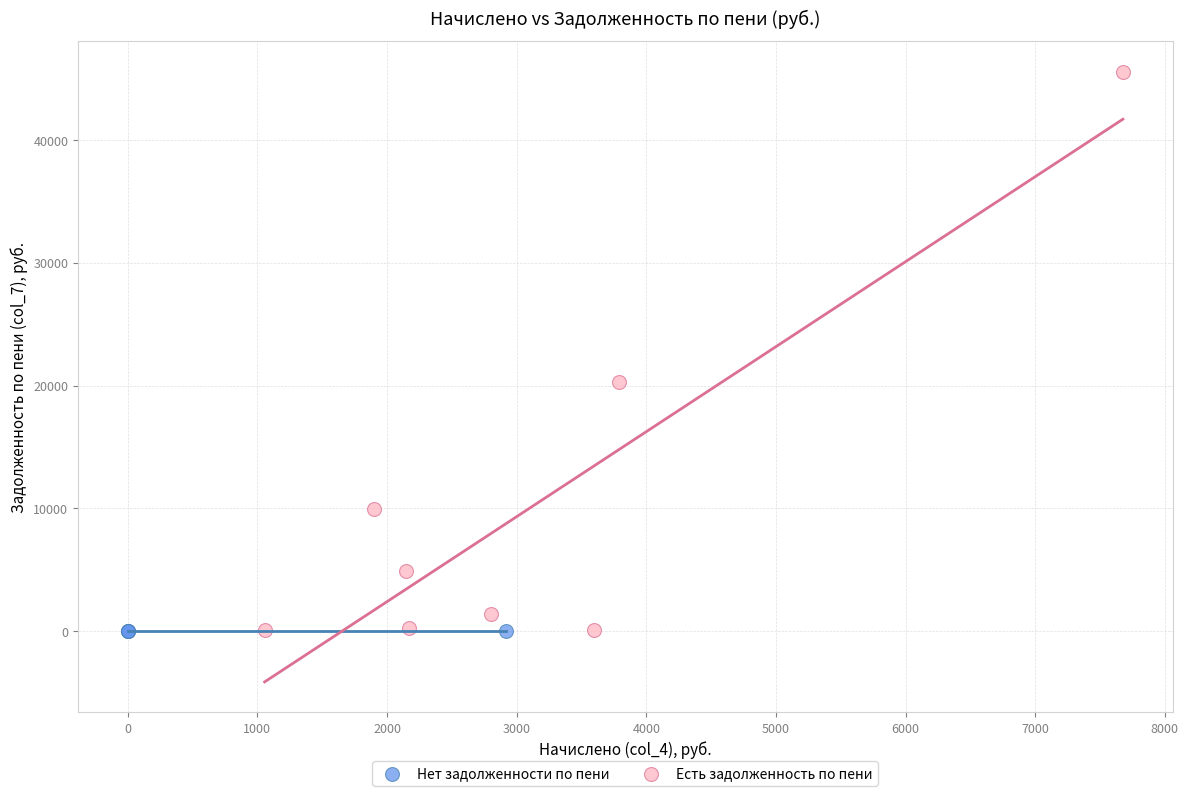

Which series contains the highest Y value?

Есть задолженность по пени